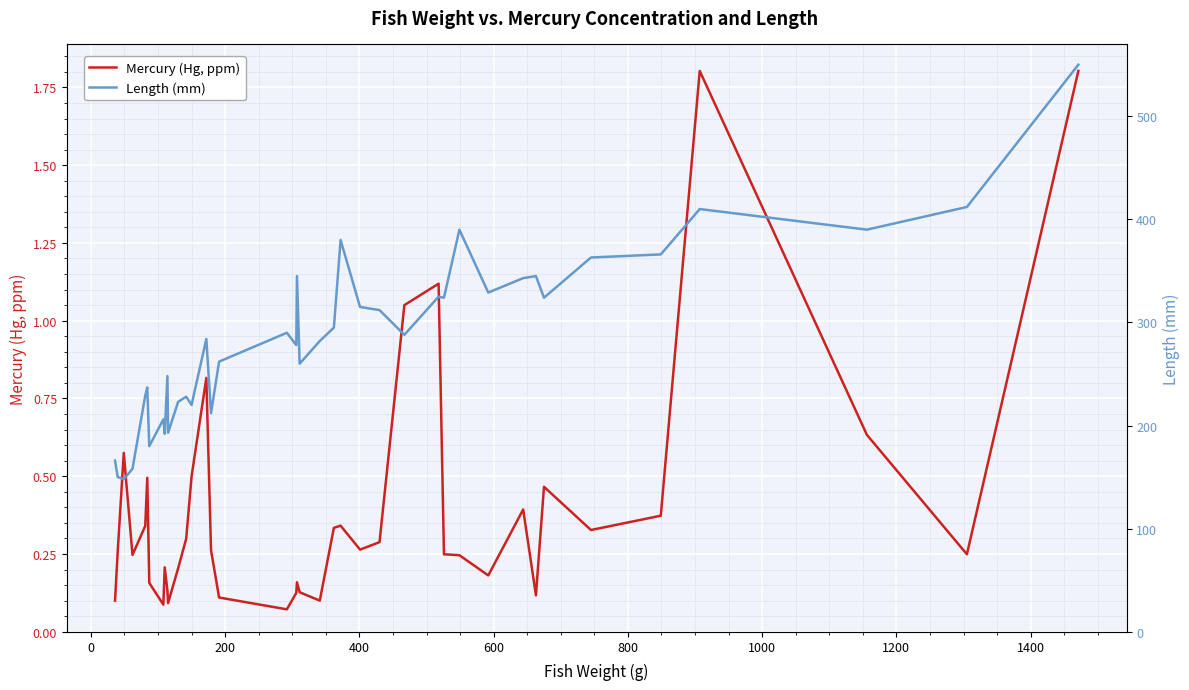

True or false: Mercury (Hg, ppm) has a value of 0.0 at 10.

False